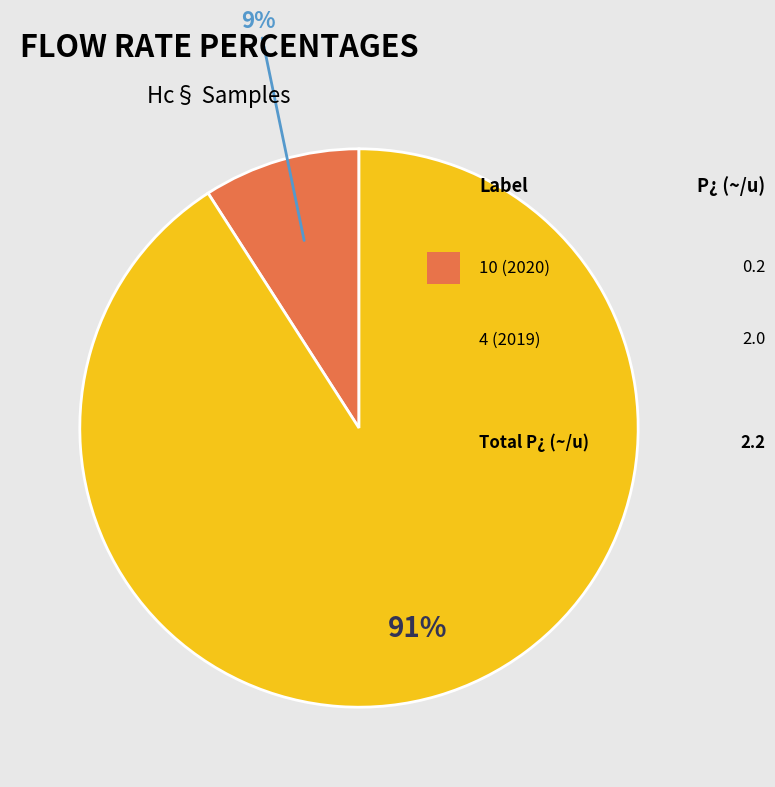

Does any single category account for the majority?

Yes